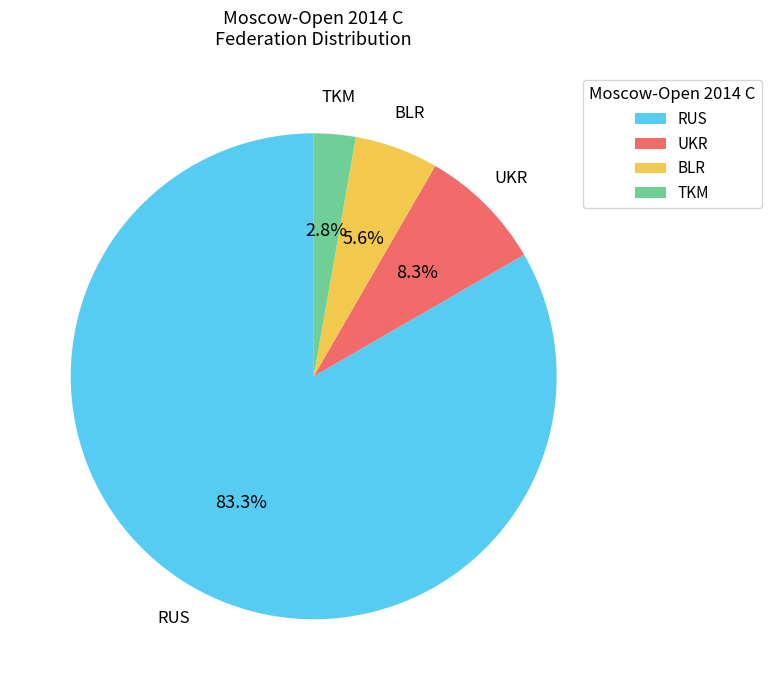

Rank the categories by value from highest to lowest.

RUS, UKR, BLR, TKM